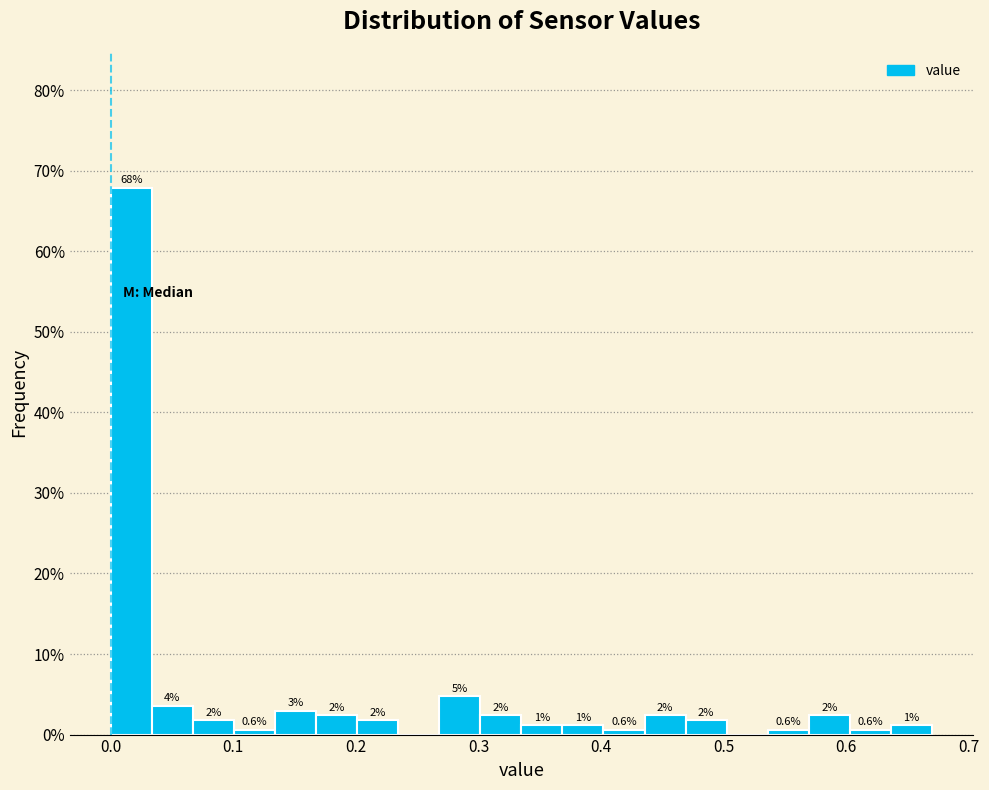

Read against the x-axis, roughly where is the centre of the tallest bar?

0.02